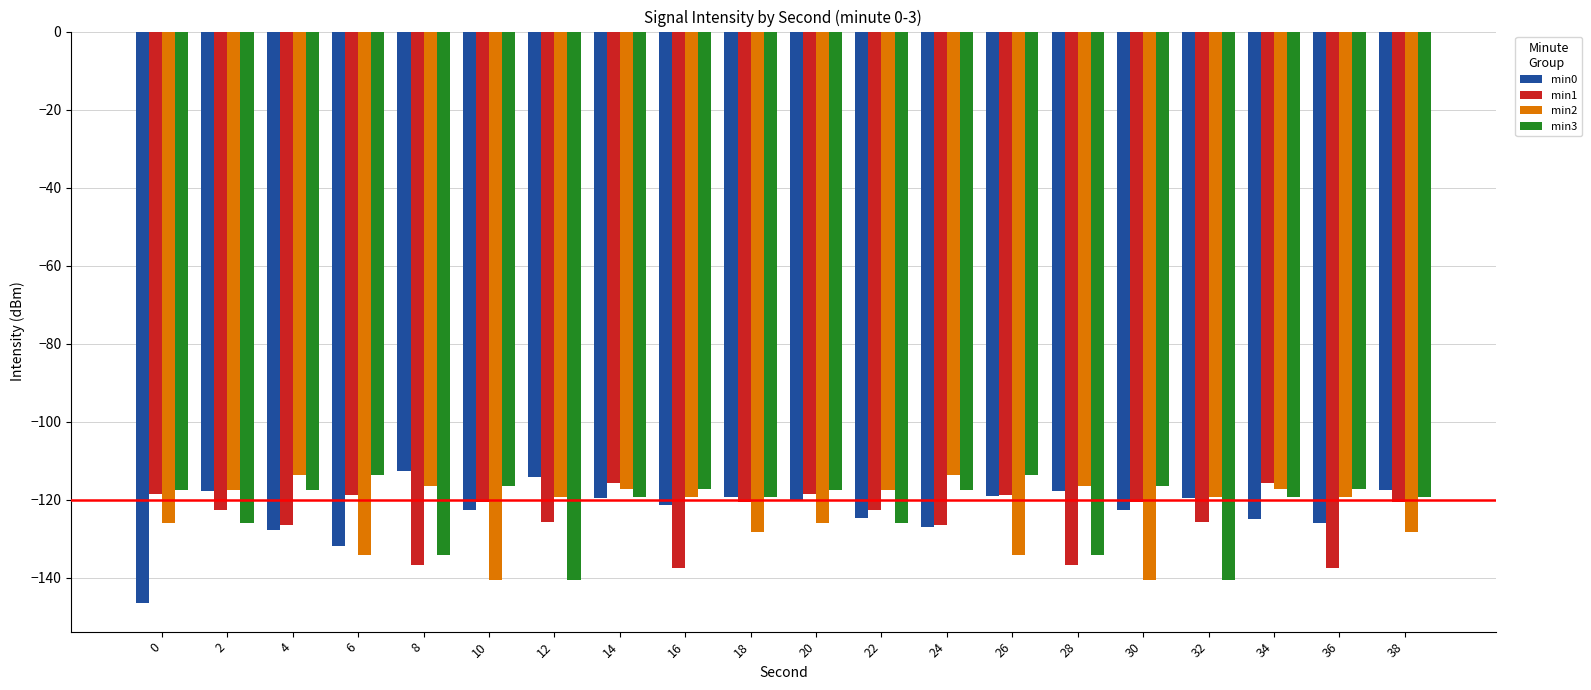

What is the total value across all series at 0?

-508.6